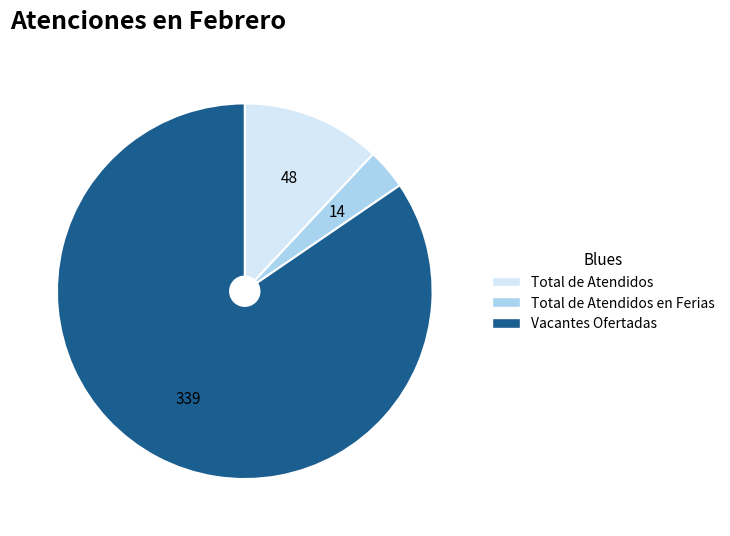

Count the number of slices in the pie.

3